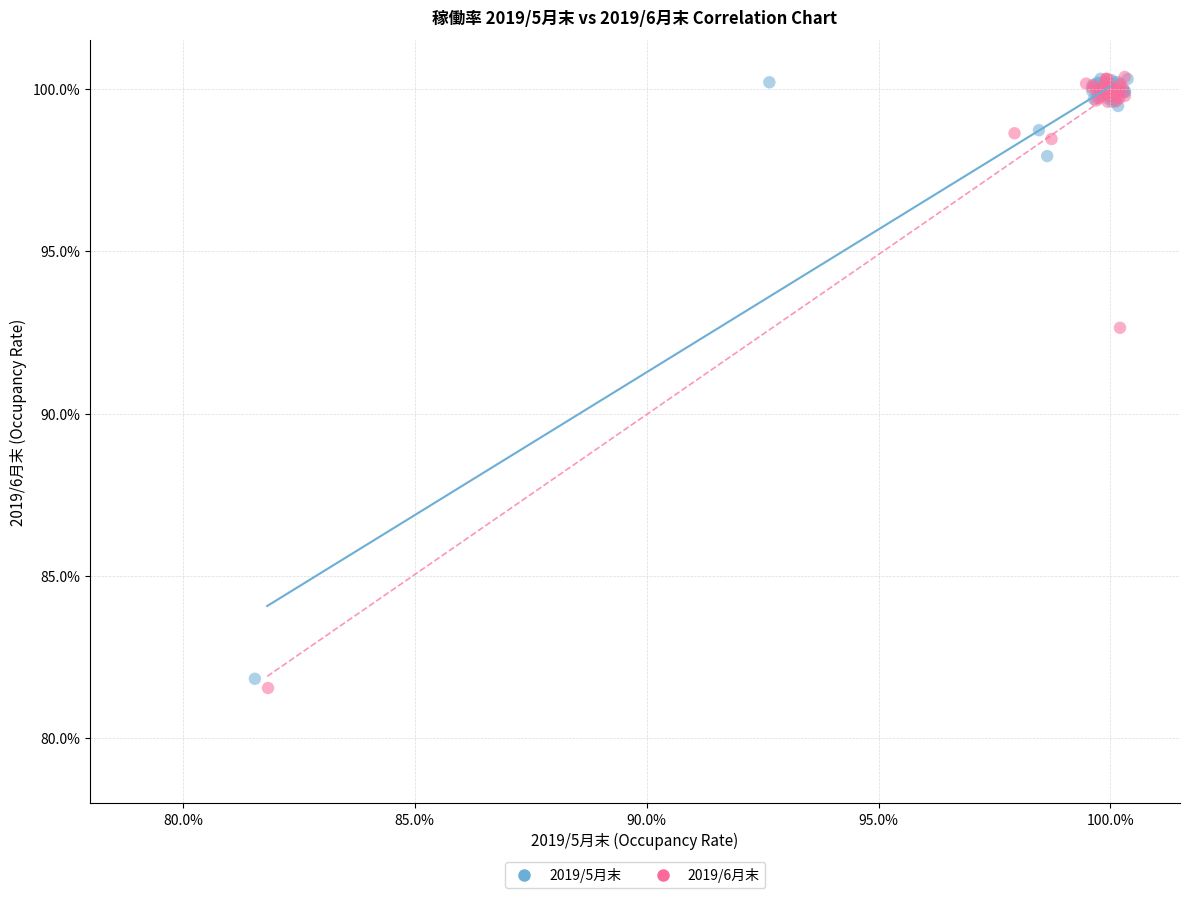

Which series has the widest spread of Y values?

2019/6月末